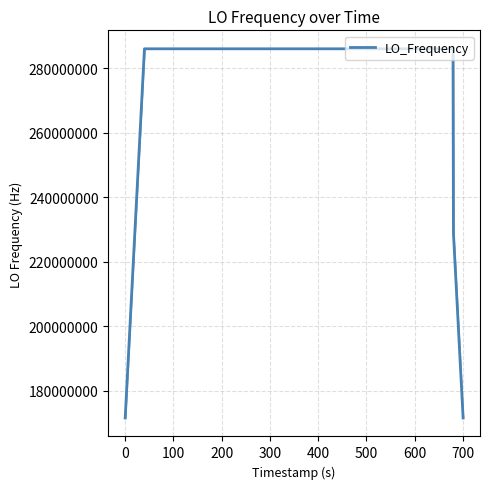

How many lines are shown in the chart?

1